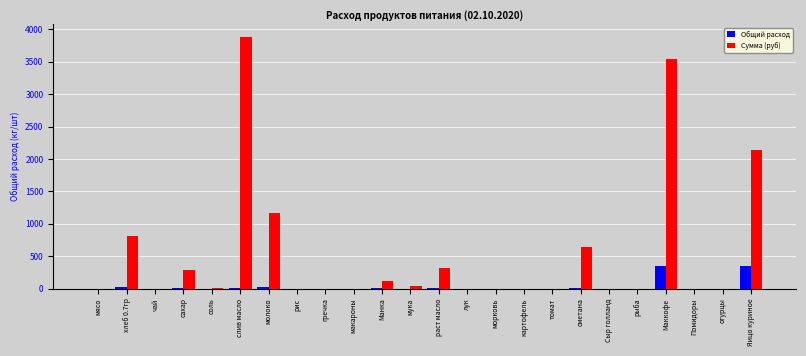

Is it true that Сумма (руб) equals -2094.6 at Сыр голланд?

False